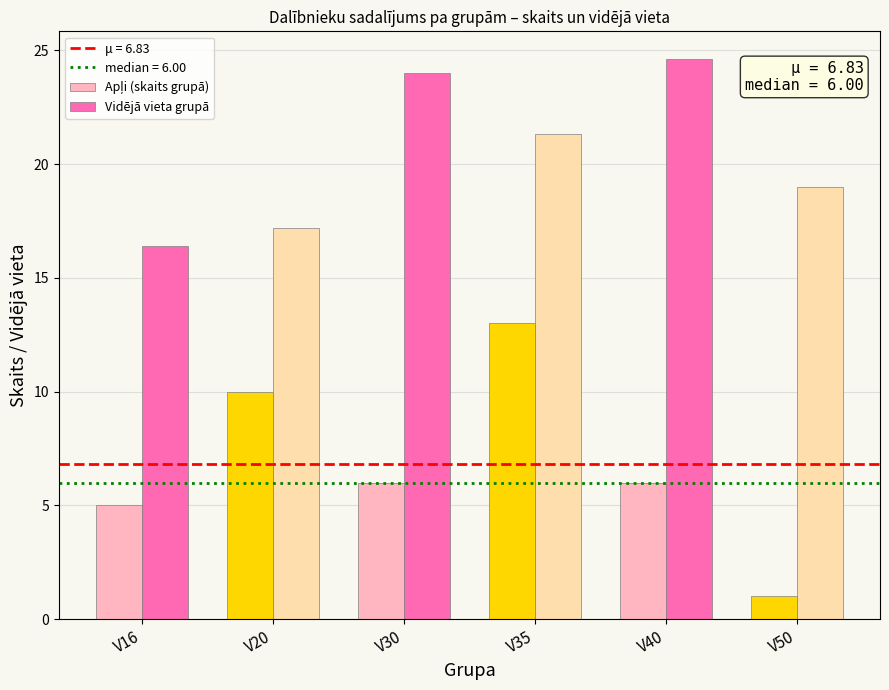

What is the difference between the maximum and minimum values in the Vidējā vieta grupā series?

8.2